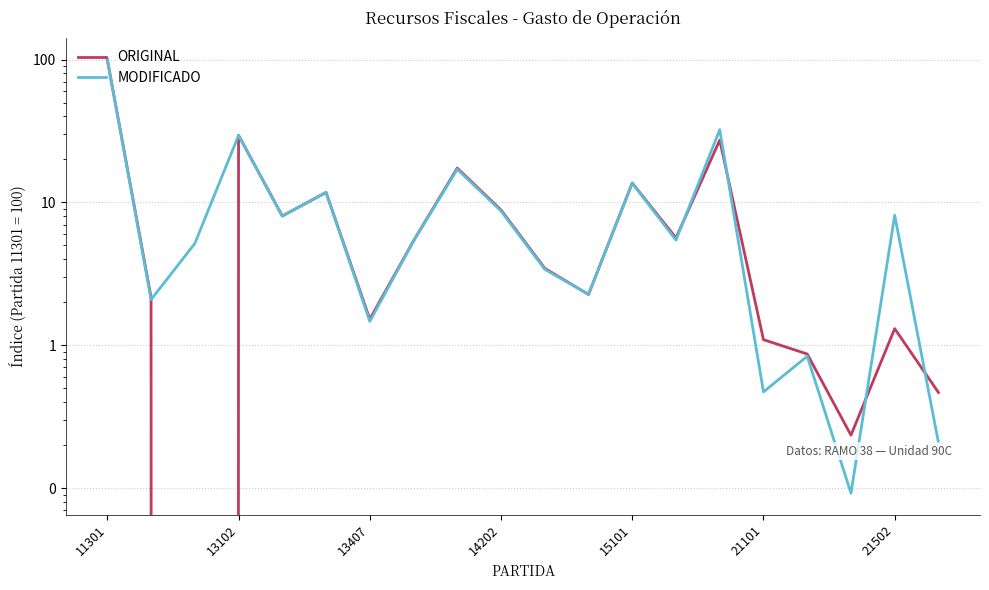

Is it true that MODIFICADO equals 0.1 at 17?

True